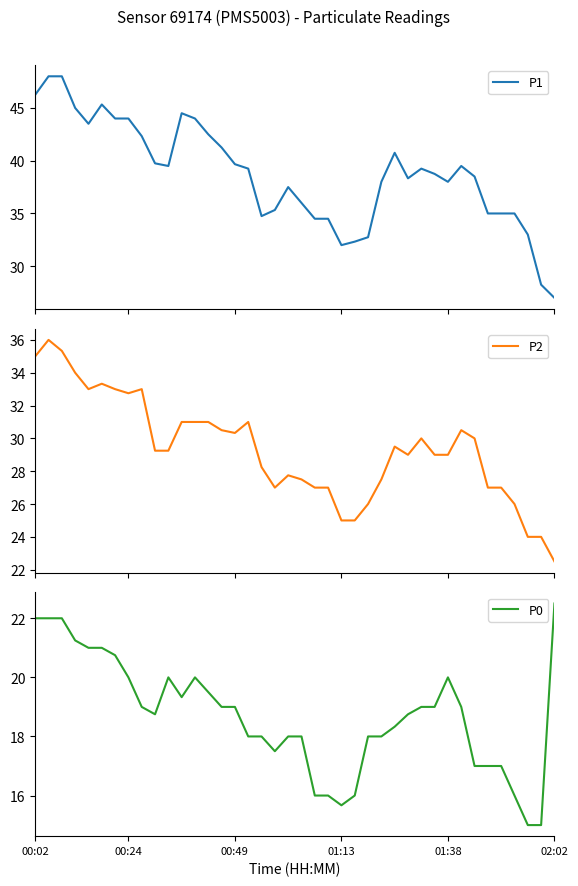

In P2, how many points are lower than both neighbors (excluding endpoints)?

5